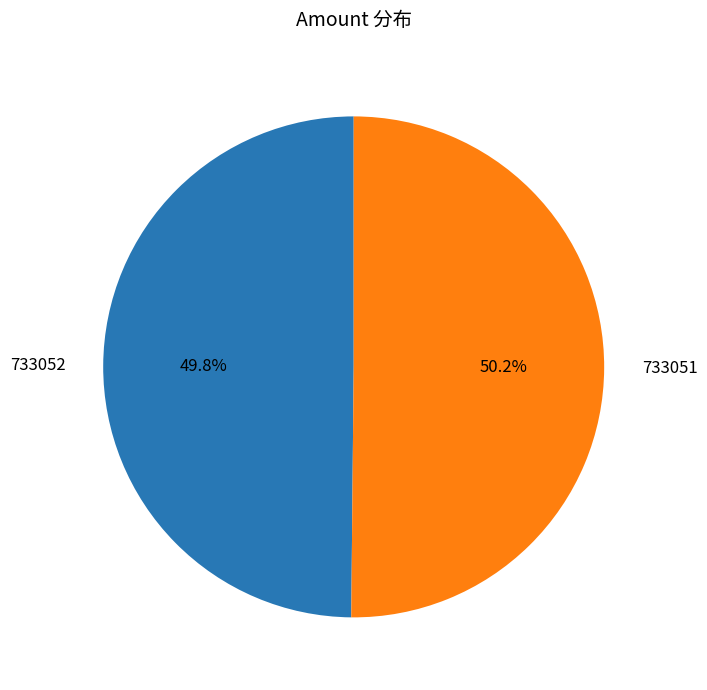

To the nearest percent, what portion does 733052 represent?

50%